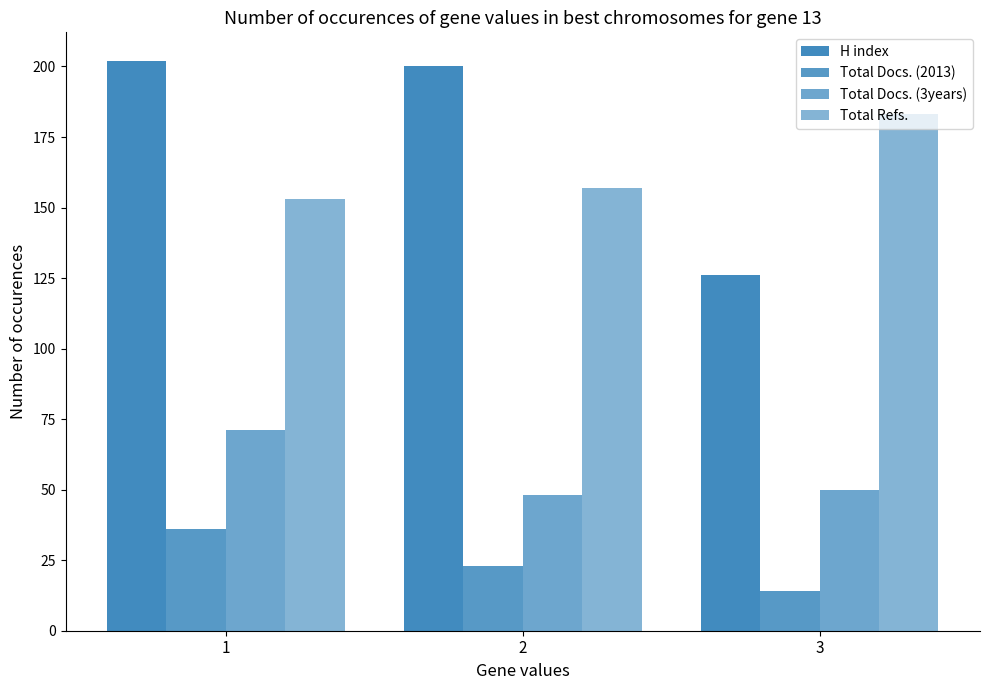

Is it true that Total Refs. equals 183 at 3?

True